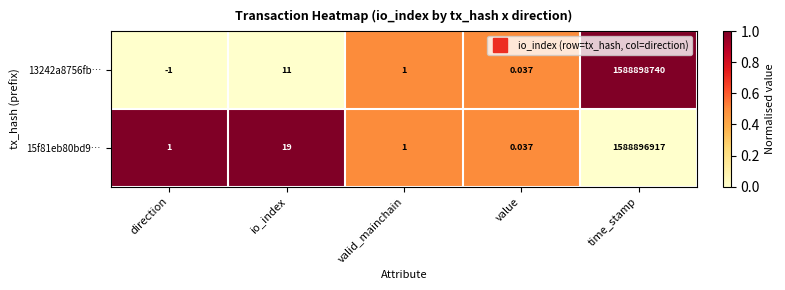

Rank the series at direction from lowest to highest value.

13242a8756fb…, 15f81eb80bd9…